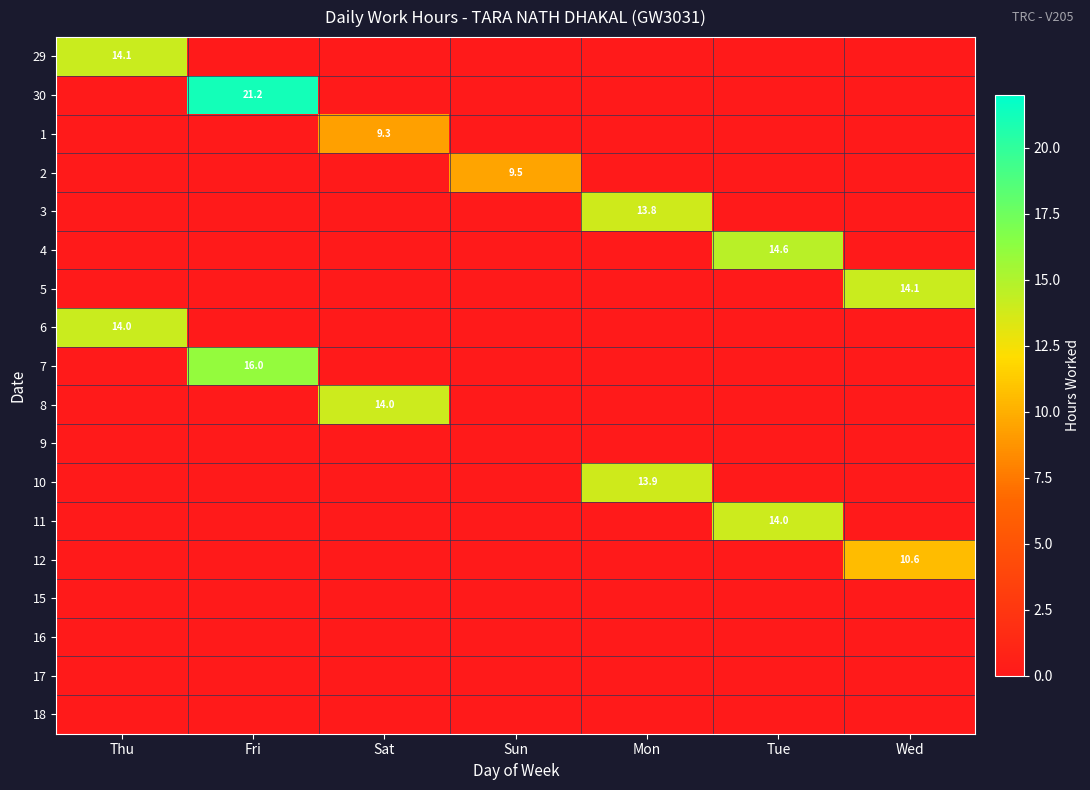

The value of 4 at Tue is 23.6. True or false?

False